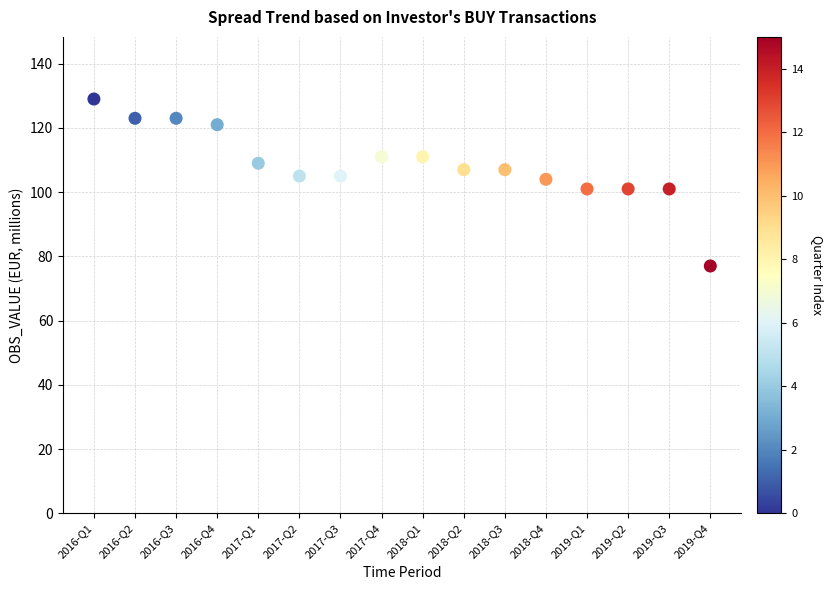

What is the range of Y values (max minus min)?

52